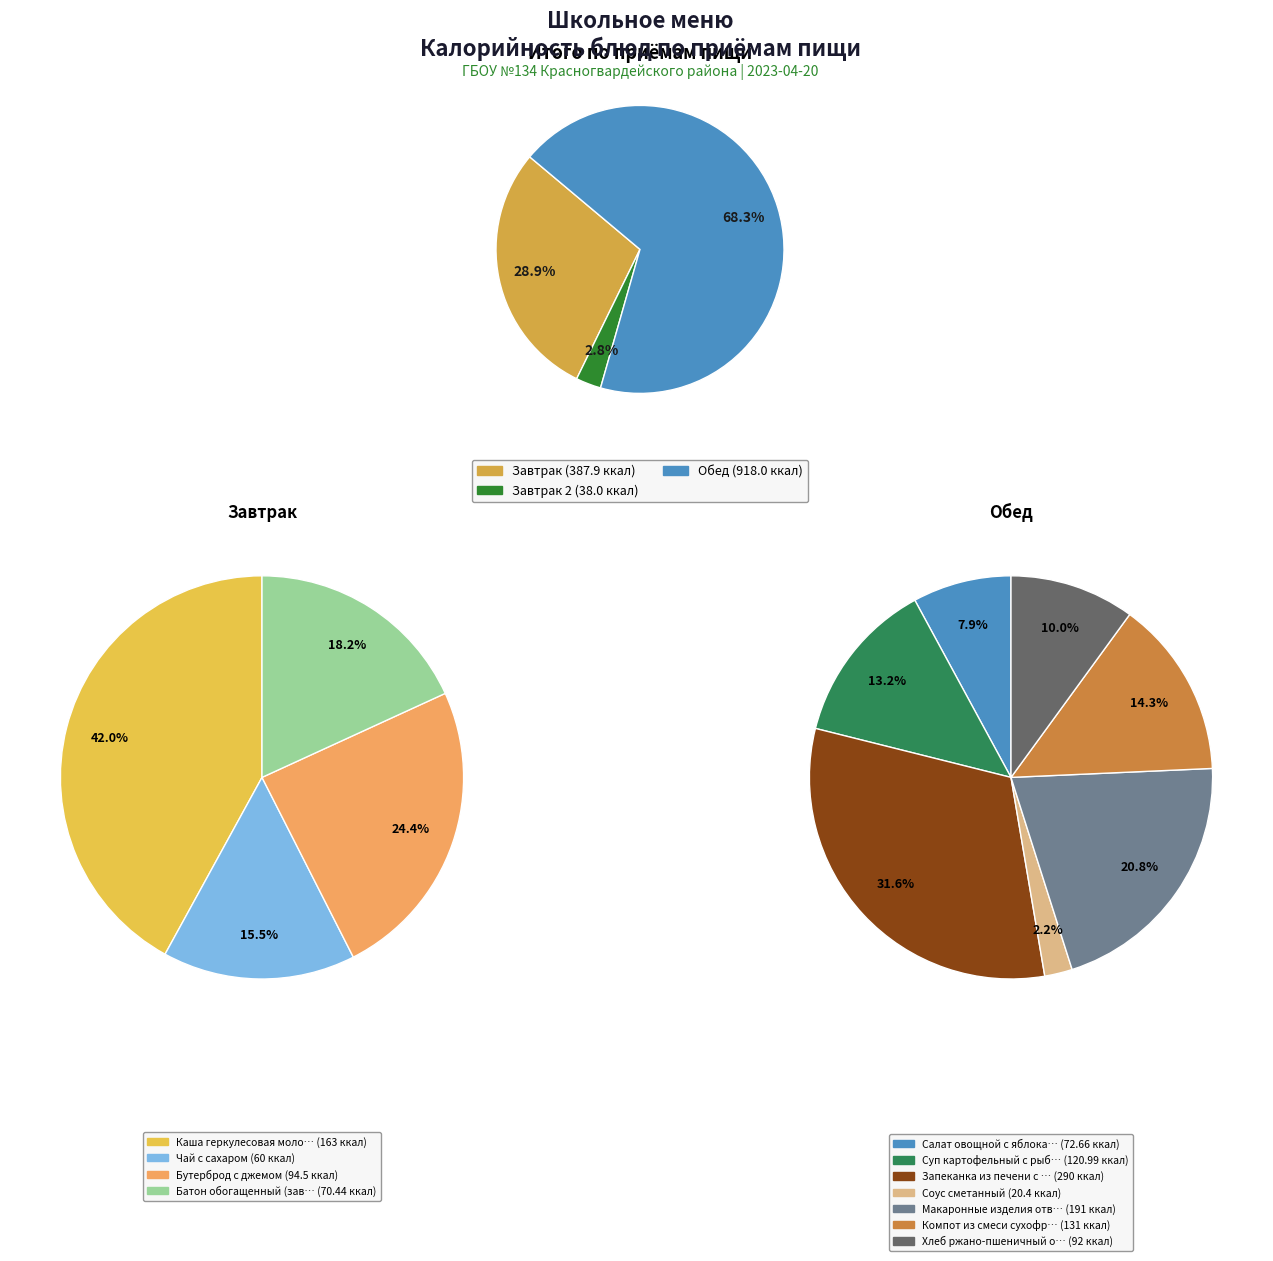

True or false: Мандарин свежий accounts for 18% of the total.

False